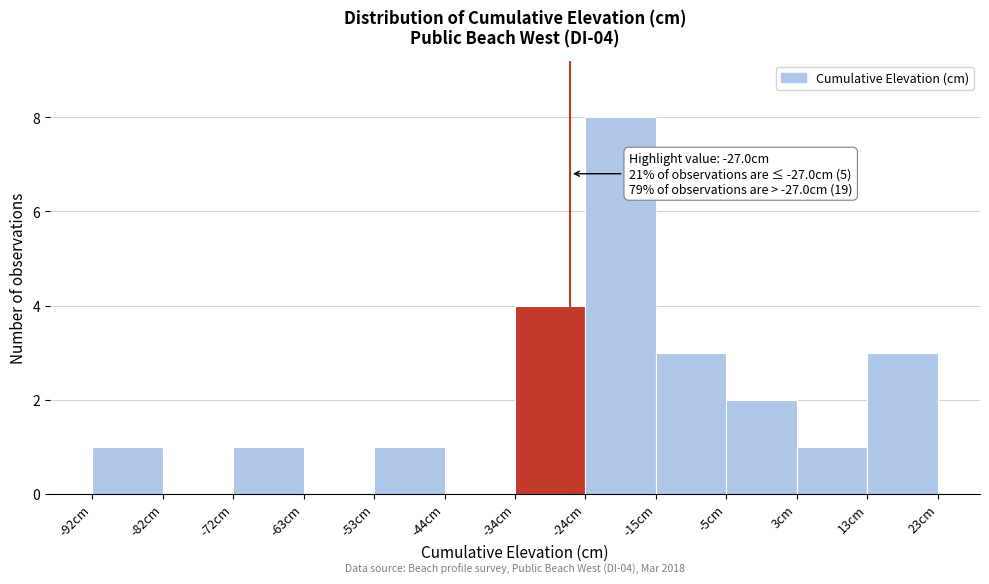

Over which range of the x-axis is the bar tallest?

-25 to -15